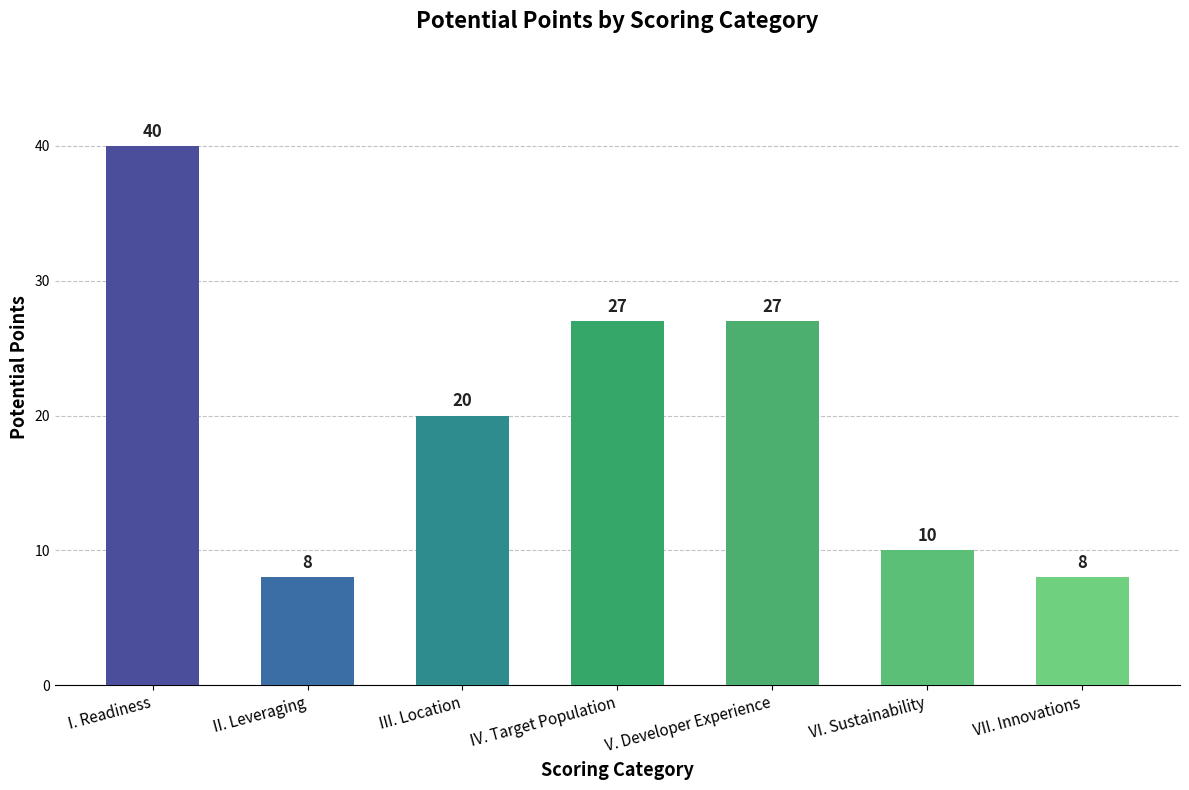

What position from the left is IV. Target Population?

4